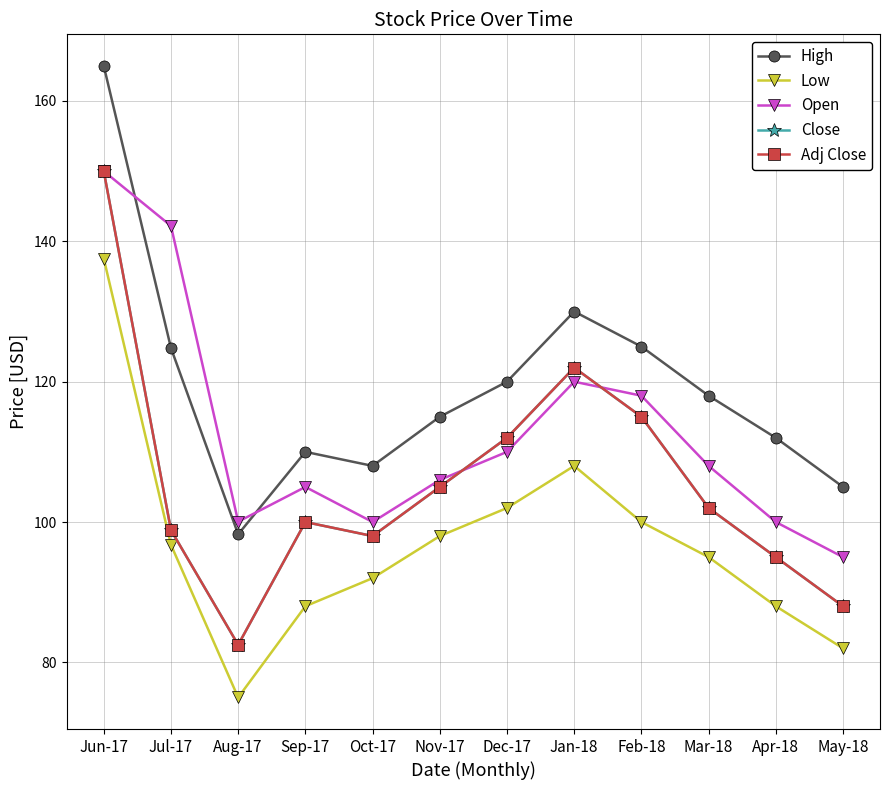

Is the value of Close at Oct-17 greater than the value of Adj Close at Jan-18?

No